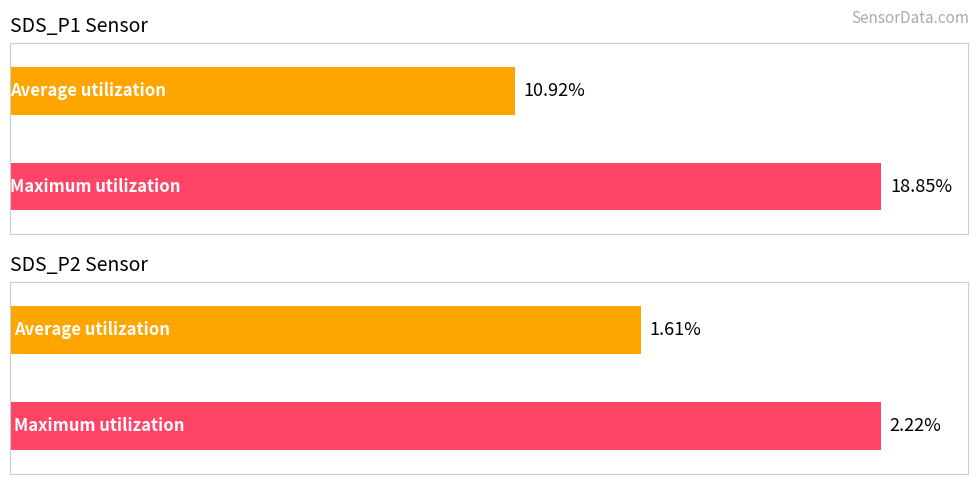

Are the bars horizontal?

Yes